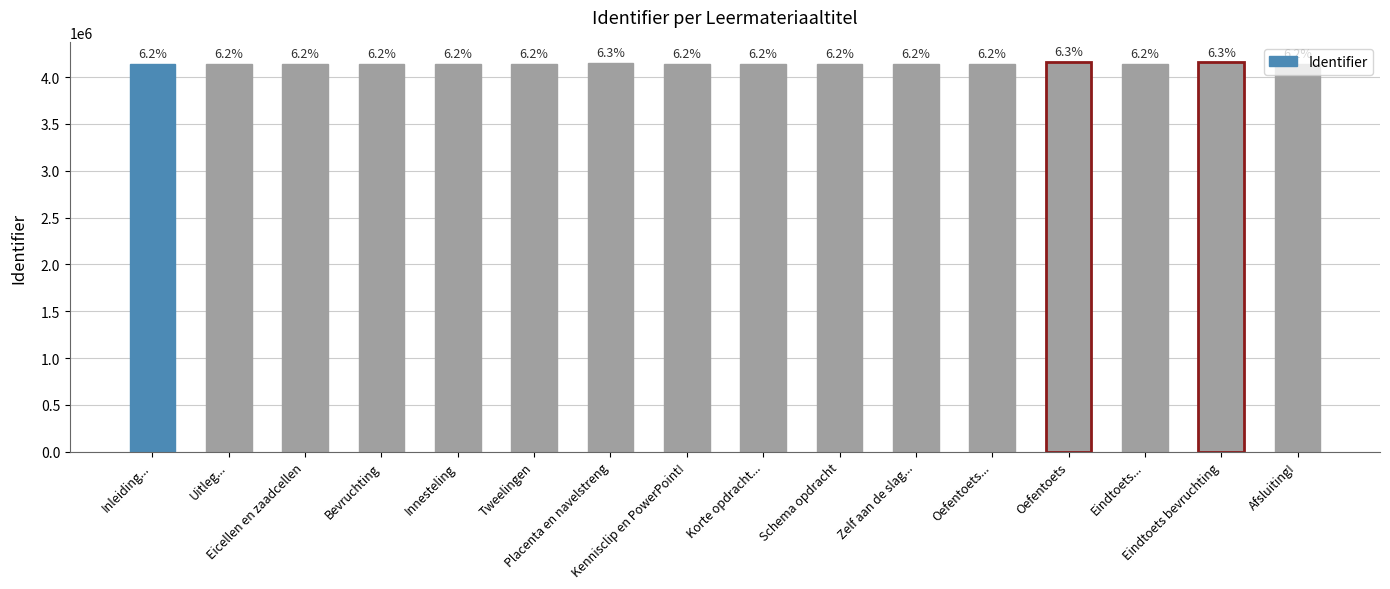

True or false: the data shows 4161986 at Oefentoets.

True